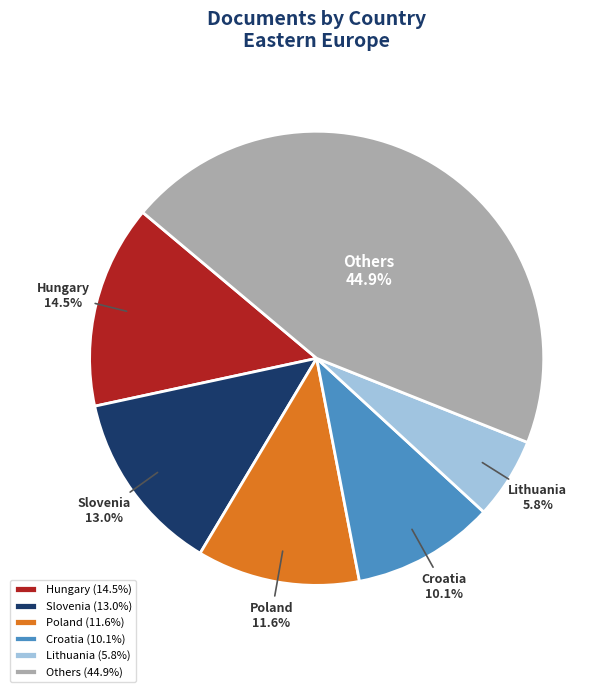

How much of the chart is everything except Croatia?

89.9%